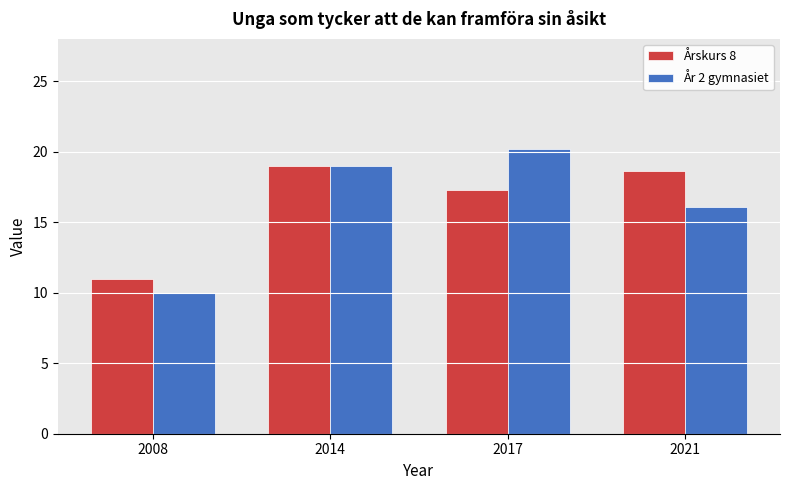

Reading right to left, what are all the values shown in this chart?

Årskurs 8: 18.6	17.3	19.0	11.0
År 2 gymnasiet: 16.1	20.2	19.0	10.0